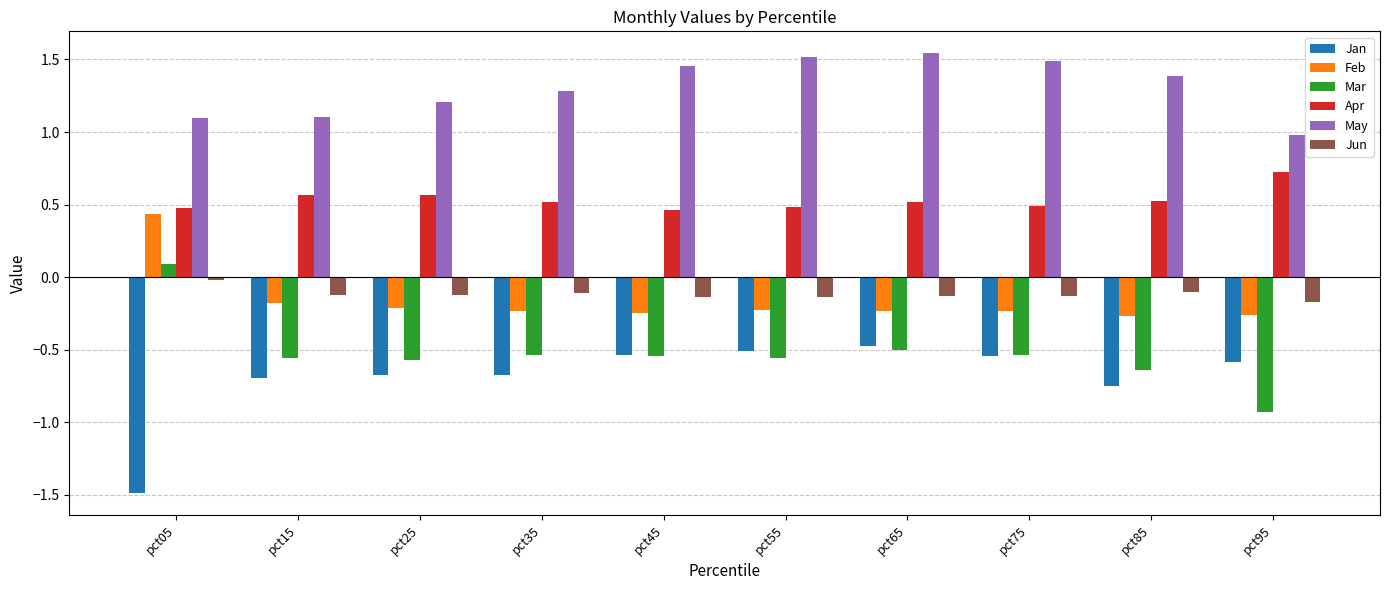

What is the average value of the May series?

1.3